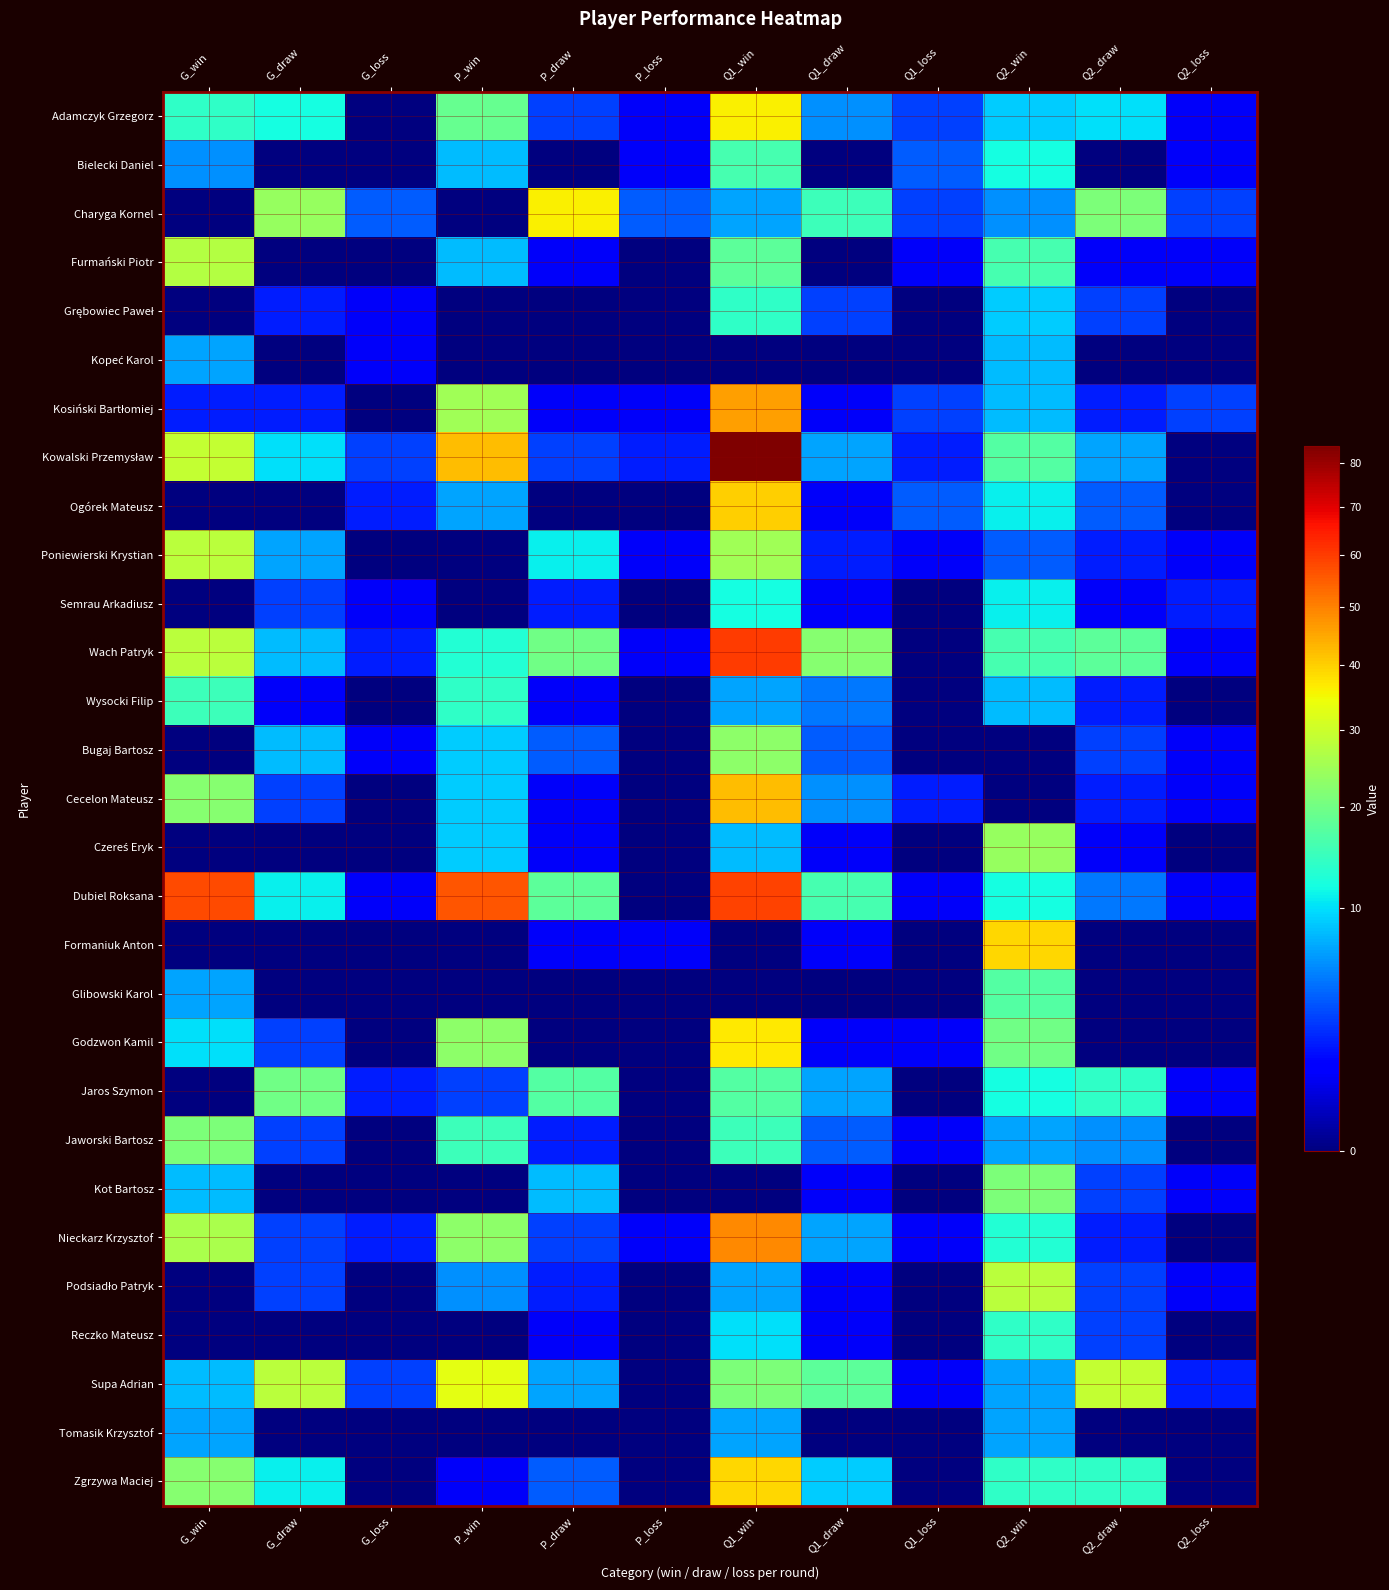

At which category is the sum across all series the highest?

Q1_win